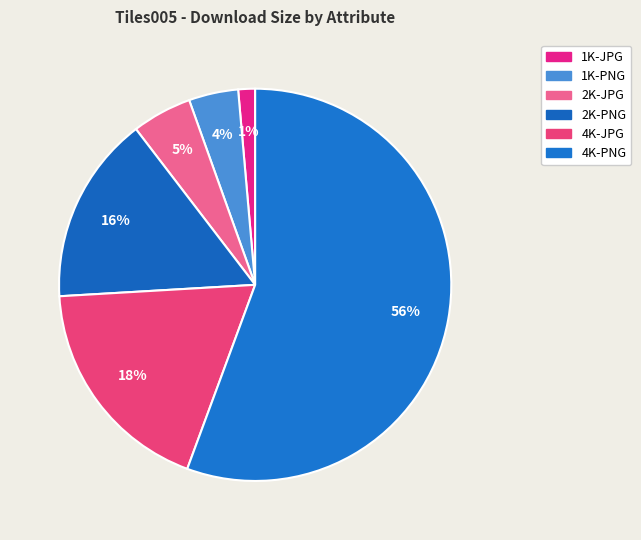

Rank the categories by value from highest to lowest.

4K-PNG, 4K-JPG, 2K-PNG, 2K-JPG, 1K-PNG, 1K-JPG